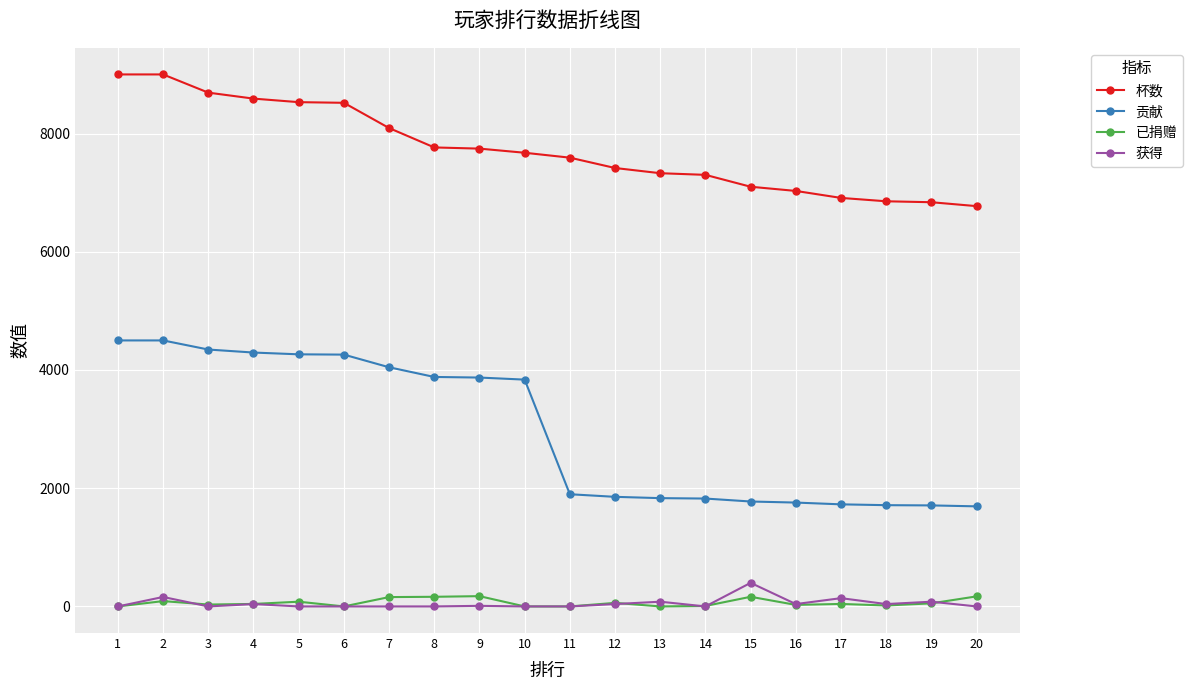

Which series changed the most between 2 and 15?

贡献